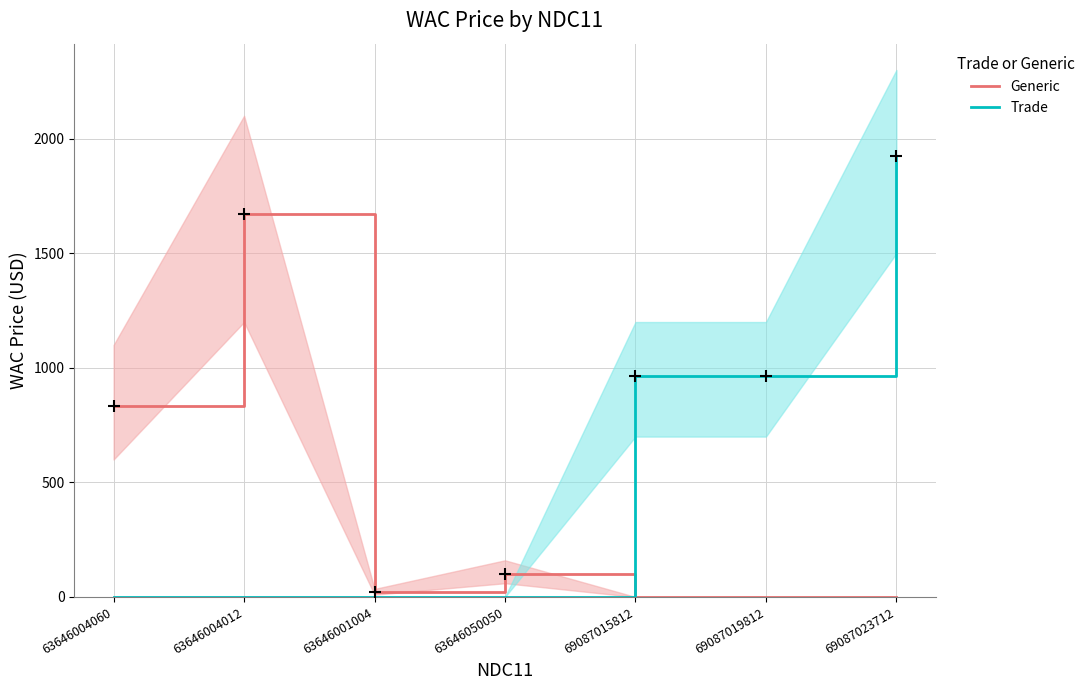

The value of Generic at 69087023712 is 0.0. True or false?

True